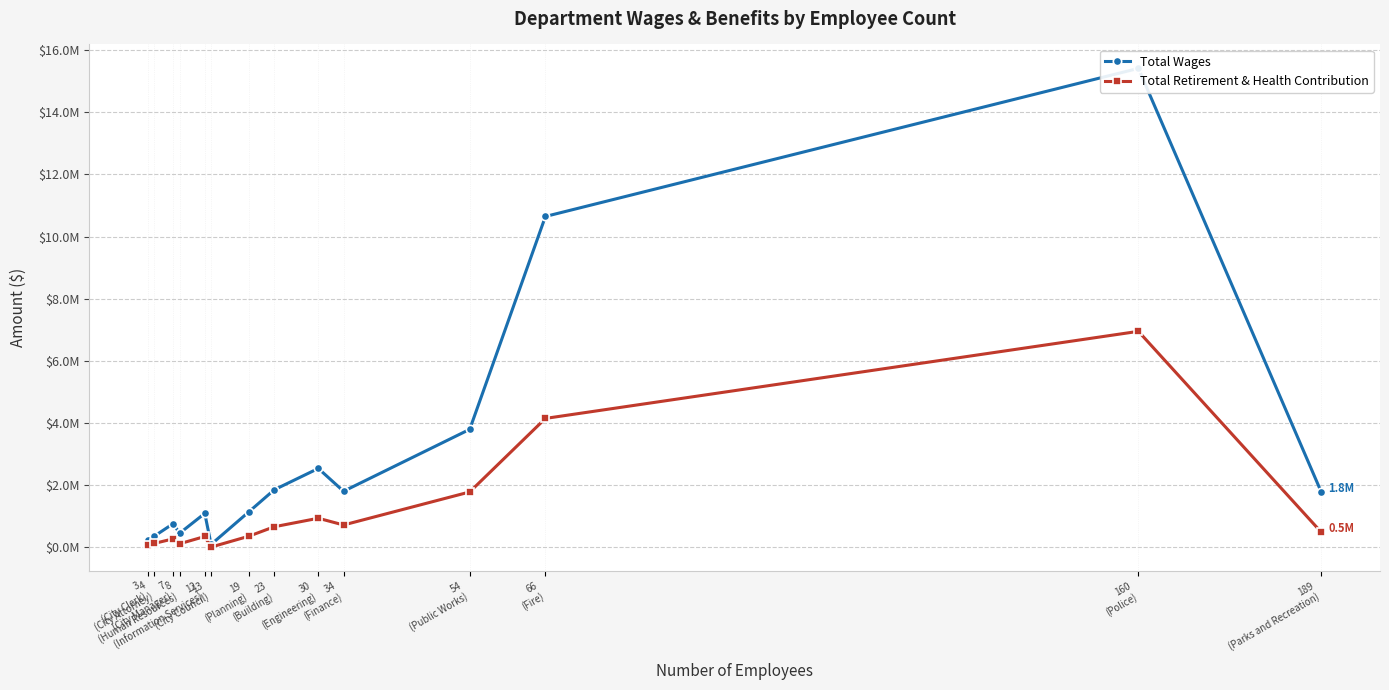

What is the difference between the maximum and minimum values in the Total Wages series?

15314085